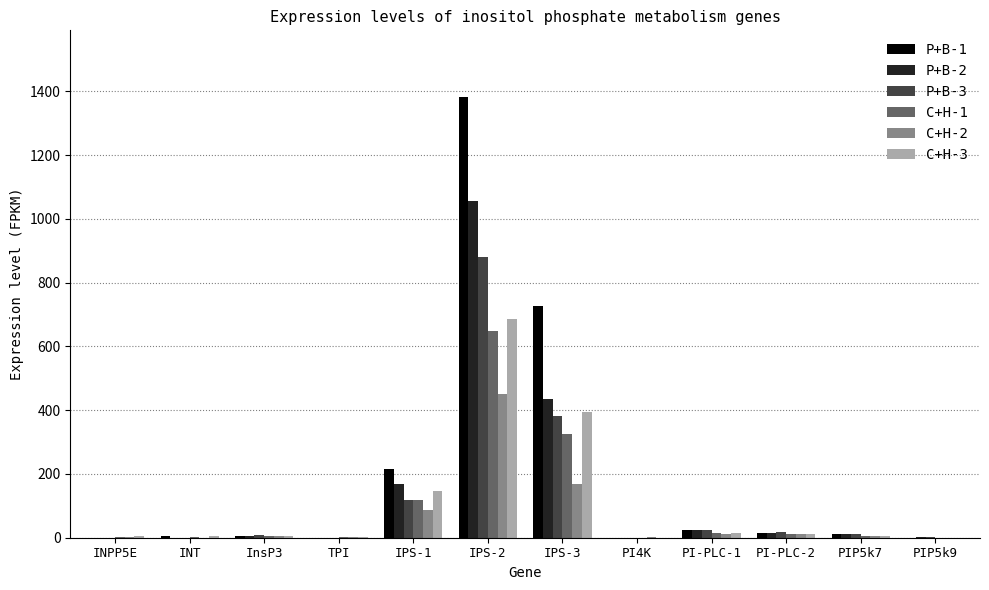

At which category is the sum across all series the highest?

IPS-2